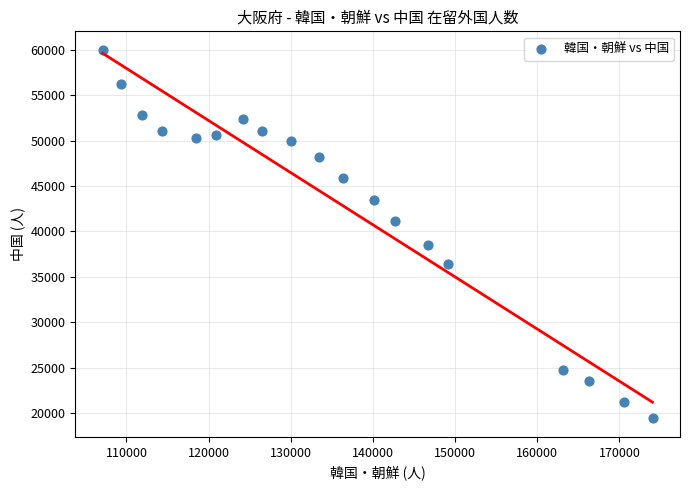

What is the range of Y values (max minus min)?

40627